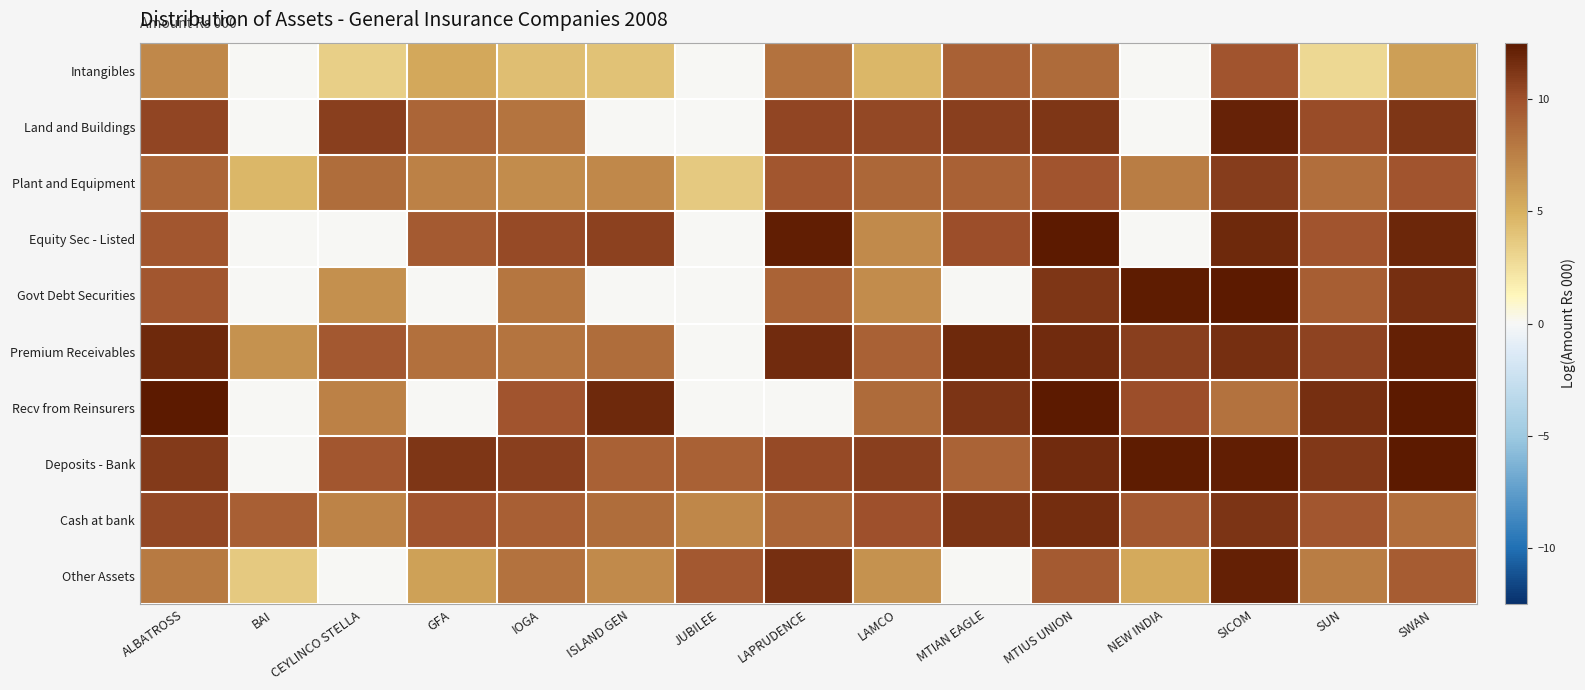

Reading left to right, transcribe all the data shown in this chart.

Intangibles: ALBATROSS=7.1	BAI=0.0	CEYLINCO STELLA=3.4	GFA=5.4	IOGA=4.3	ISLAND GEN=4.0	JUBILEE=0.0	LAPRUDENCE=8.2	LAMCO=4.6	MTIAN EAGLE=9.1	MTIUS UNION=8.6	NEW INDIA=0.0	SICOM=9.8	SUN=2.9	SWAN=5.9
Land and Buildings: ALBATROSS=10.5	BAI=0.0	CEYLINCO STELLA=10.7	GFA=8.9	IOGA=8.1	ISLAND GEN=0.0	JUBILEE=0.0	LAPRUDENCE=10.5	LAMCO=10.4	MTIAN EAGLE=10.8	MTIUS UNION=11.2	NEW INDIA=0.0	SICOM=12.0	SUN=10.2	SWAN=11.2
Plant and Equipment: ALBATROSS=8.9	BAI=4.6	CEYLINCO STELLA=8.5	GFA=7.4	IOGA=6.9	ISLAND GEN=7.1	JUBILEE=3.7	LAPRUDENCE=9.7	LAMCO=8.8	MTIAN EAGLE=9.1	MTIUS UNION=9.8	NEW INDIA=7.7	SICOM=10.8	SUN=8.5	SWAN=9.8
Equity Sec - Listed: ALBATROSS=9.7	BAI=0.0	CEYLINCO STELLA=0.0	GFA=9.5	IOGA=10.3	ISLAND GEN=10.7	JUBILEE=0.0	LAPRUDENCE=12.3	LAMCO=7.0	MTIAN EAGLE=10.1	MTIUS UNION=13.5	NEW INDIA=0.0	SICOM=11.8	SUN=9.8	SWAN=11.9
Govt Debt Securities: ALBATROSS=9.7	BAI=0.0	CEYLINCO STELLA=6.7	GFA=0.0	IOGA=8.0	ISLAND GEN=0.0	JUBILEE=0.0	LAPRUDENCE=9.0	LAMCO=6.9	MTIAN EAGLE=0.0	MTIUS UNION=11.2	NEW INDIA=12.4	SICOM=13.4	SUN=9.3	SWAN=11.5
Premium Receivables: ALBATROSS=11.8	BAI=6.5	CEYLINCO STELLA=9.6	GFA=8.3	IOGA=8.2	ISLAND GEN=8.5	JUBILEE=0.0	LAPRUDENCE=11.7	LAMCO=9.1	MTIAN EAGLE=11.8	MTIUS UNION=11.6	NEW INDIA=10.7	SICOM=11.5	SUN=10.5	SWAN=12.1
Recv from Reinsurers: ALBATROSS=12.4	BAI=0.0	CEYLINCO STELLA=7.4	GFA=0.0	IOGA=9.8	ISLAND GEN=11.8	JUBILEE=0.0	LAPRUDENCE=0.0	LAMCO=8.6	MTIAN EAGLE=11.3	MTIUS UNION=12.6	NEW INDIA=10.1	SICOM=8.2	SUN=11.5	SWAN=12.9
Deposits - Bank: ALBATROSS=11.0	BAI=0.0	CEYLINCO STELLA=9.7	GFA=11.2	IOGA=10.8	ISLAND GEN=9.1	JUBILEE=9.2	LAPRUDENCE=10.3	LAMCO=10.8	MTIAN EAGLE=9.0	MTIUS UNION=11.7	NEW INDIA=12.3	SICOM=12.3	SUN=11.1	SWAN=12.5
Cash at bank: ALBATROSS=10.4	BAI=9.3	CEYLINCO STELLA=7.3	GFA=9.8	IOGA=9.2	ISLAND GEN=8.5	JUBILEE=7.1	LAPRUDENCE=8.9	LAMCO=10.0	MTIAN EAGLE=11.3	MTIUS UNION=11.6	NEW INDIA=9.6	SICOM=11.3	SUN=9.8	SWAN=8.4
Other Assets: ALBATROSS=7.9	BAI=3.6	CEYLINCO STELLA=0.0	GFA=5.8	IOGA=8.2	ISLAND GEN=6.9	JUBILEE=9.7	LAPRUDENCE=11.5	LAMCO=6.6	MTIAN EAGLE=0.0	MTIUS UNION=9.6	NEW INDIA=5.3	SICOM=12.2	SUN=7.6	SWAN=9.4